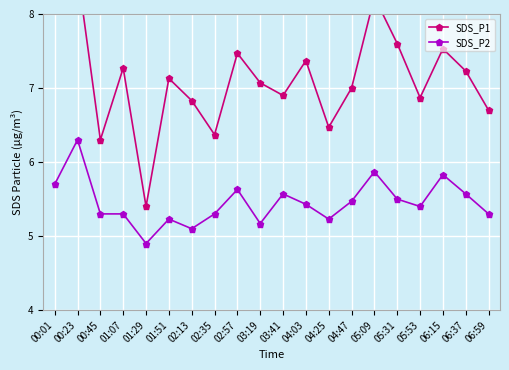

Reading left to right, transcribe all the data shown in this chart.

SDS_P1: 8.7	8.6	6.3	7.3	5.4	7.1	6.8	6.4	7.5	7.1	6.9	7.4	6.5	7.0	8.2	7.6	6.9	7.5	7.2	6.7
SDS_P2: 5.7	6.3	5.3	5.3	4.9	5.2	5.1	5.3	5.6	5.2	5.6	5.4	5.2	5.5	5.9	5.5	5.4	5.8	5.6	5.3